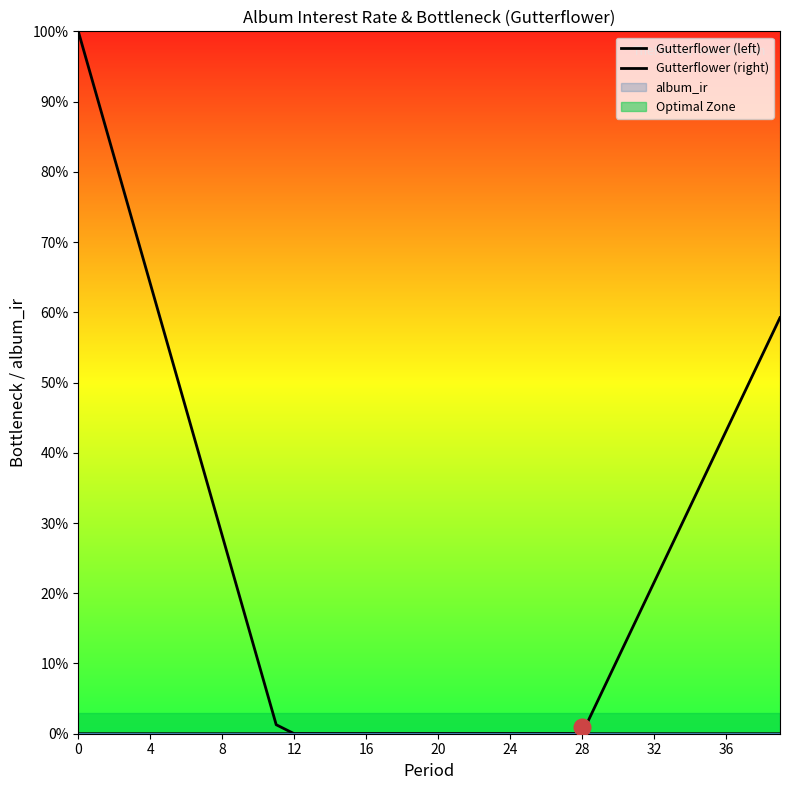

True or false: Gutterflower (left) has more than 2 interior local peaks.

False